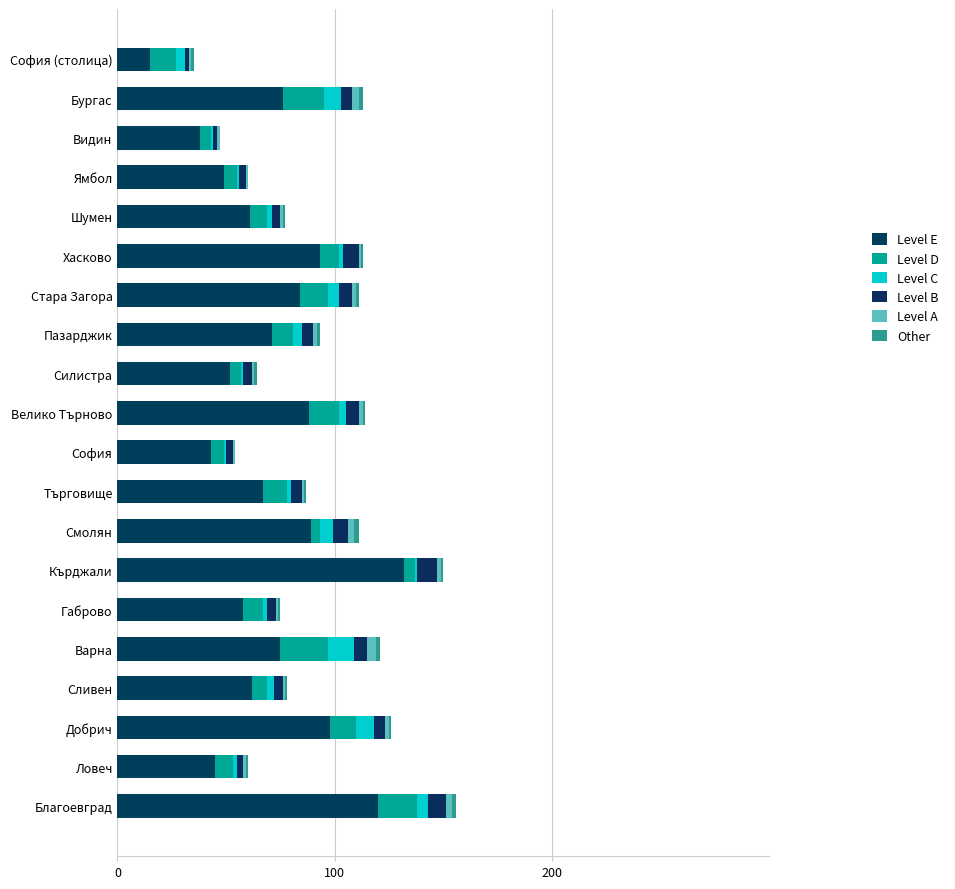

Which series has the largest total across all categories?

Level E